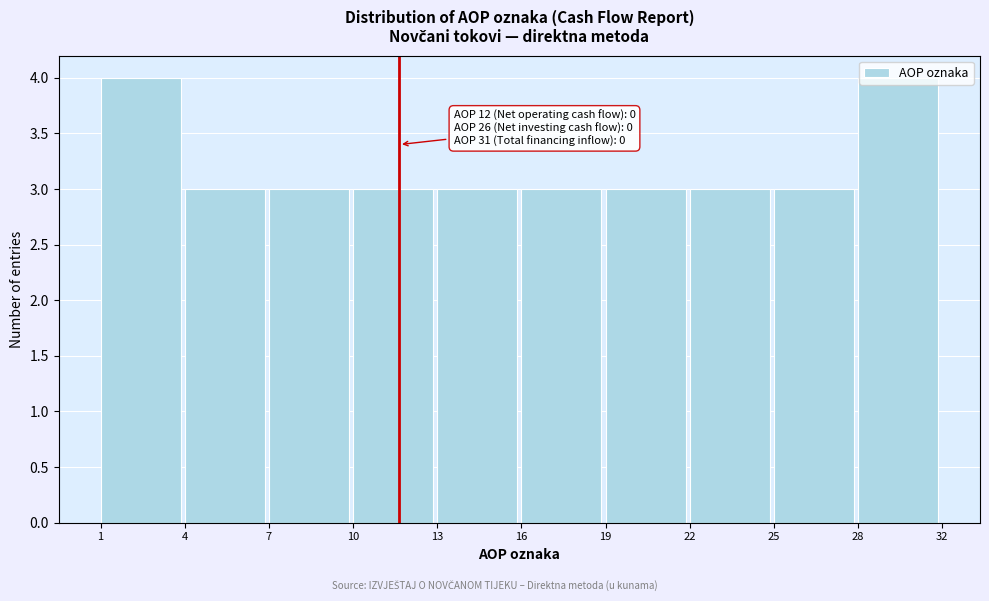

What is the sum of the values at 10 and 7?

6